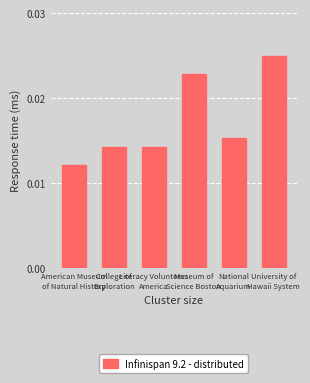

How many values are between 0 and 1?

6